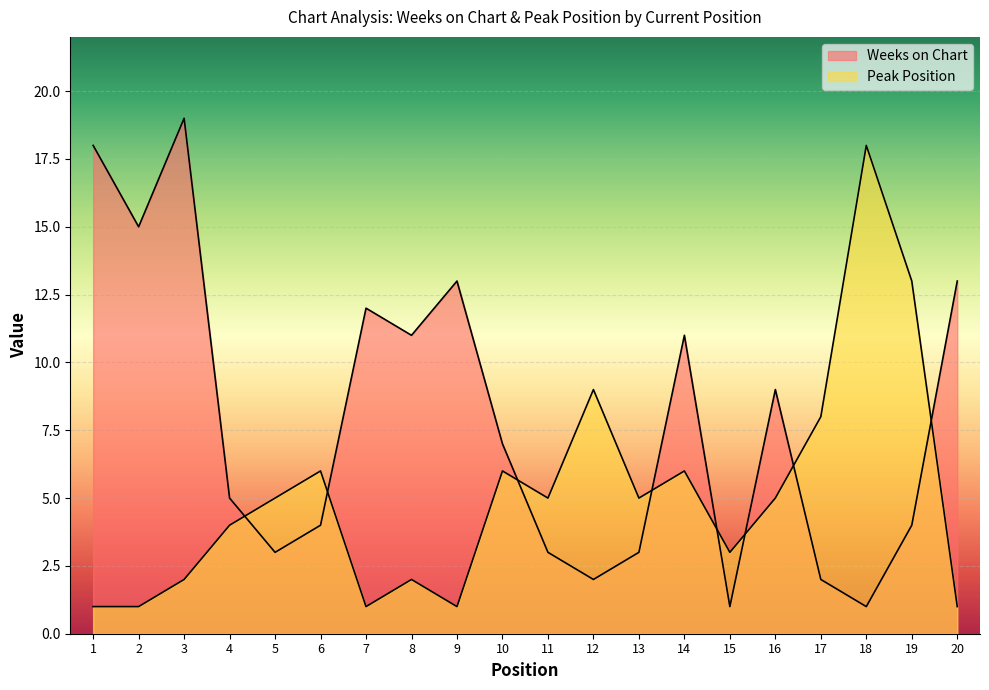

Reading left to right, transcribe all the data shown in this chart.

Weeks on Chart: 18	15	19	5	3	4	12	11	13	7	3	2	3	11	1	9	2	1	4	13
Peak Position: 1	1	2	4	5	6	1	2	1	6	5	9	5	6	3	5	8	18	13	1